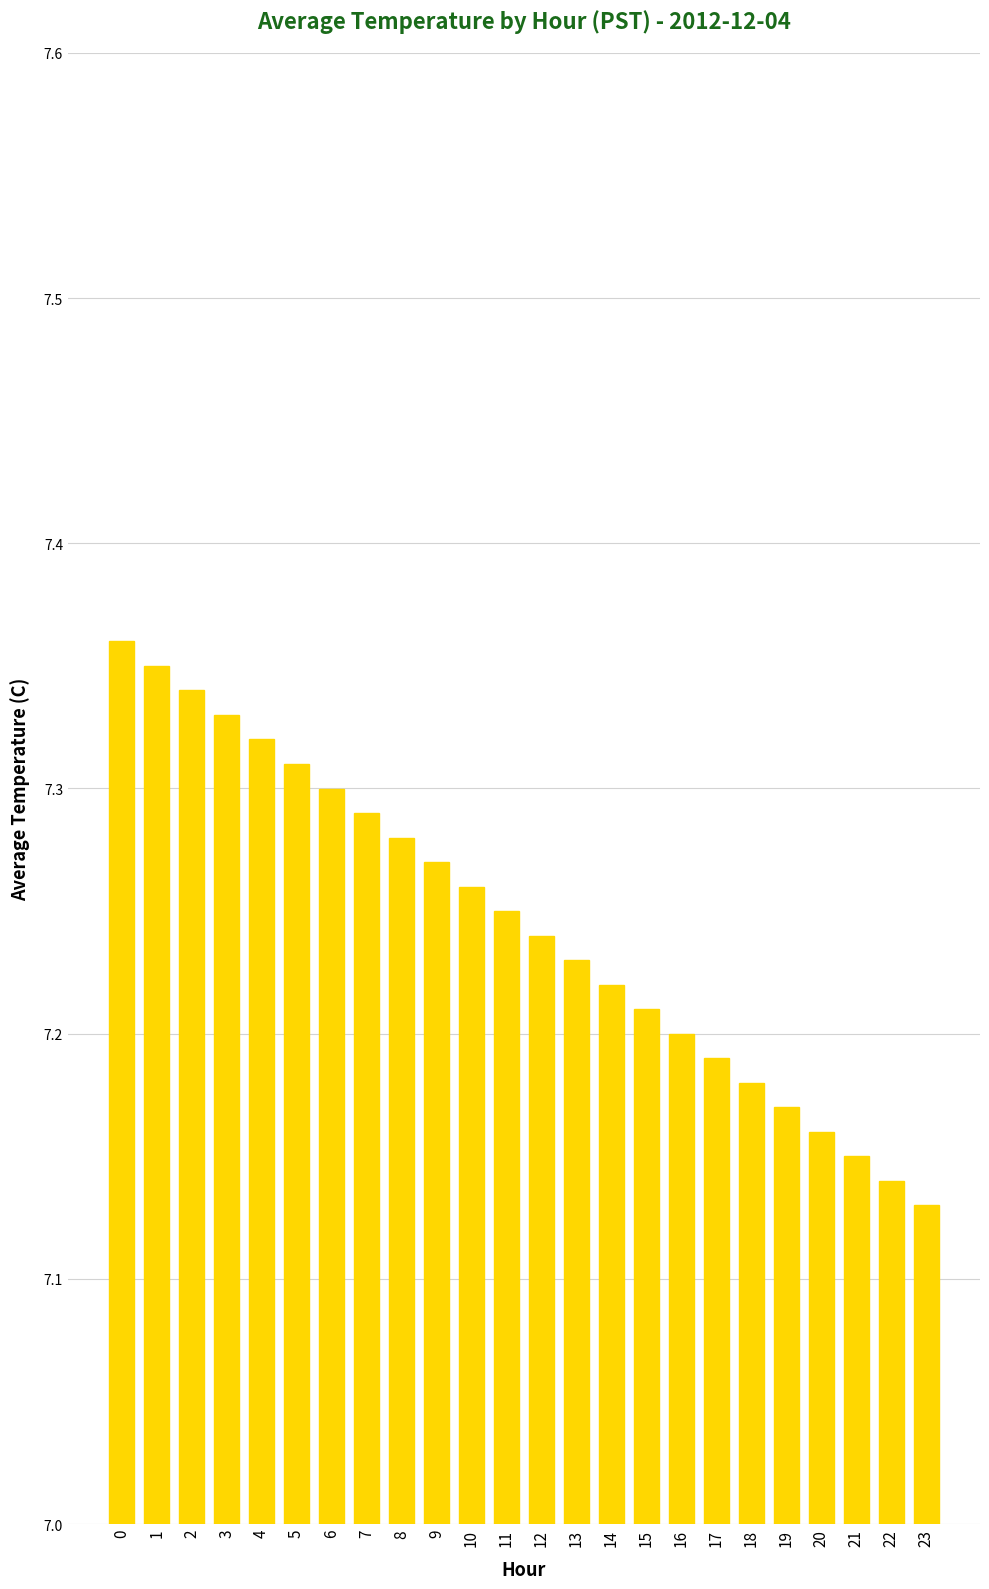

What is the ratio of the value at 17 to the value at 8?

1.0